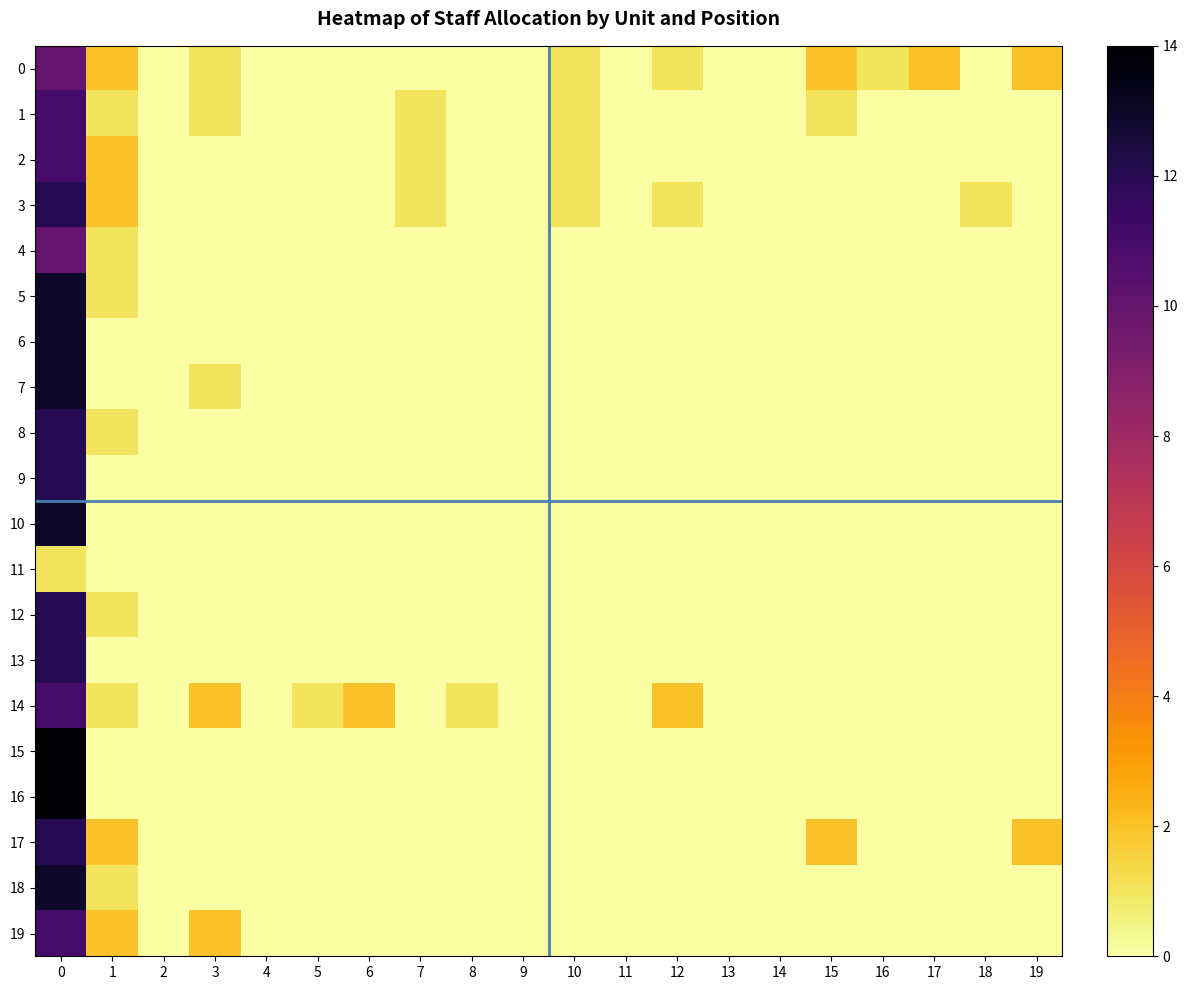

Reading left to right, what are all the values shown in this chart?

0: 0=10	1=2	2=0	3=1	4=0	5=0	6=0	7=0	8=0	9=0	10=1	11=0	12=1	13=0	14=0	15=2	16=1	17=2	18=0	19=2
1: 0=11	1=1	2=0	3=1	4=0	5=0	6=0	7=1	8=0	9=0	10=1	11=0	12=0	13=0	14=0	15=1	16=0	17=0	18=0	19=0
2: 0=11	1=2	2=0	3=0	4=0	5=0	6=0	7=1	8=0	9=0	10=1	11=0	12=0	13=0	14=0	15=0	16=0	17=0	18=0	19=0
3: 0=12	1=2	2=0	3=0	4=0	5=0	6=0	7=1	8=0	9=0	10=1	11=0	12=1	13=0	14=0	15=0	16=0	17=0	18=1	19=0
4: 0=10	1=1	2=0	3=0	4=0	5=0	6=0	7=0	8=0	9=0	10=0	11=0	12=0	13=0	14=0	15=0	16=0	17=0	18=0	19=0
5: 0=13	1=1	2=0	3=0	4=0	5=0	6=0	7=0	8=0	9=0	10=0	11=0	12=0	13=0	14=0	15=0	16=0	17=0	18=0	19=0
6: 0=13	1=0	2=0	3=0	4=0	5=0	6=0	7=0	8=0	9=0	10=0	11=0	12=0	13=0	14=0	15=0	16=0	17=0	18=0	19=0
7: 0=13	1=0	2=0	3=1	4=0	5=0	6=0	7=0	8=0	9=0	10=0	11=0	12=0	13=0	14=0	15=0	16=0	17=0	18=0	19=0
8: 0=12	1=1	2=0	3=0	4=0	5=0	6=0	7=0	8=0	9=0	10=0	11=0	12=0	13=0	14=0	15=0	16=0	17=0	18=0	19=0
9: 0=12	1=0	2=0	3=0	4=0	5=0	6=0	7=0	8=0	9=0	10=0	11=0	12=0	13=0	14=0	15=0	16=0	17=0	18=0	19=0
10: 0=13	1=0	2=0	3=0	4=0	5=0	6=0	7=0	8=0	9=0	10=0	11=0	12=0	13=0	14=0	15=0	16=0	17=0	18=0	19=0
11: 0=1	1=0	2=0	3=0	4=0	5=0	6=0	7=0	8=0	9=0	10=0	11=0	12=0	13=0	14=0	15=0	16=0	17=0	18=0	19=0
12: 0=12	1=1	2=0	3=0	4=0	5=0	6=0	7=0	8=0	9=0	10=0	11=0	12=0	13=0	14=0	15=0	16=0	17=0	18=0	19=0
13: 0=12	1=0	2=0	3=0	4=0	5=0	6=0	7=0	8=0	9=0	10=0	11=0	12=0	13=0	14=0	15=0	16=0	17=0	18=0	19=0
14: 0=11	1=1	2=0	3=2	4=0	5=1	6=2	7=0	8=1	9=0	10=0	11=0	12=2	13=0	14=0	15=0	16=0	17=0	18=0	19=0
15: 0=14	1=0	2=0	3=0	4=0	5=0	6=0	7=0	8=0	9=0	10=0	11=0	12=0	13=0	14=0	15=0	16=0	17=0	18=0	19=0
16: 0=14	1=0	2=0	3=0	4=0	5=0	6=0	7=0	8=0	9=0	10=0	11=0	12=0	13=0	14=0	15=0	16=0	17=0	18=0	19=0
17: 0=12	1=2	2=0	3=0	4=0	5=0	6=0	7=0	8=0	9=0	10=0	11=0	12=0	13=0	14=0	15=2	16=0	17=0	18=0	19=2
18: 0=13	1=1	2=0	3=0	4=0	5=0	6=0	7=0	8=0	9=0	10=0	11=0	12=0	13=0	14=0	15=0	16=0	17=0	18=0	19=0
19: 0=11	1=2	2=0	3=2	4=0	5=0	6=0	7=0	8=0	9=0	10=0	11=0	12=0	13=0	14=0	15=0	16=0	17=0	18=0	19=0